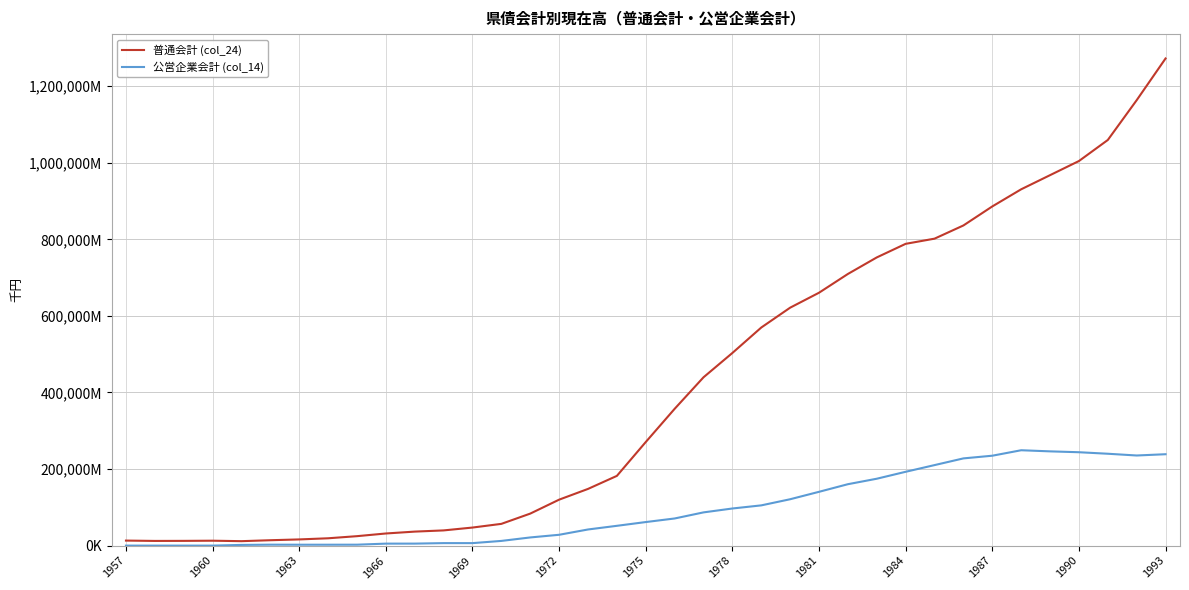

What are all the series names shown in the legend?

普通会計 (col_24), 公営企業会計 (col_14)